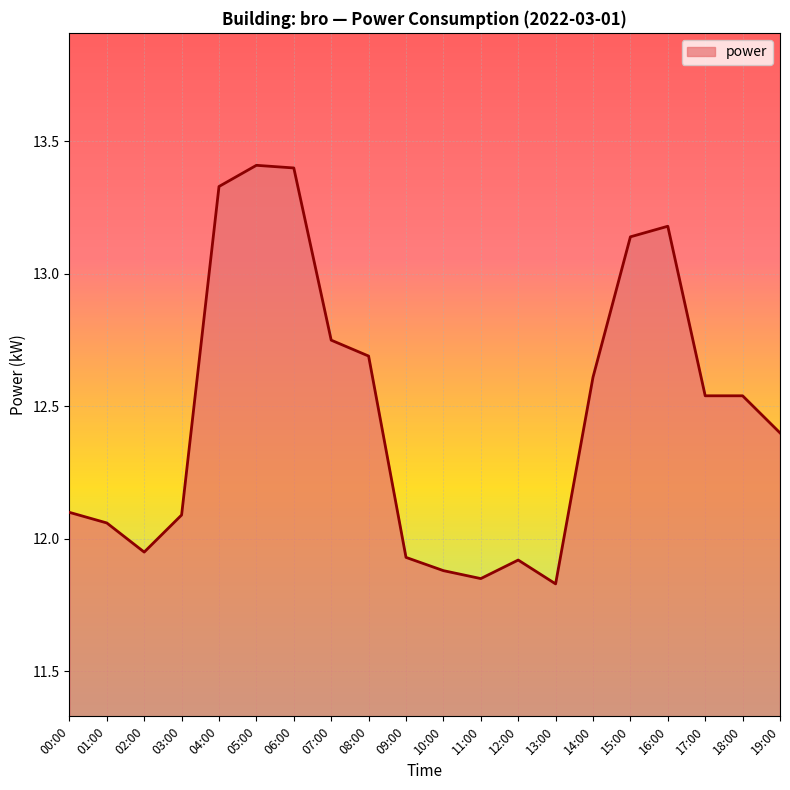

The chart shows a value of 11.9 at 09:00. True or false?

True